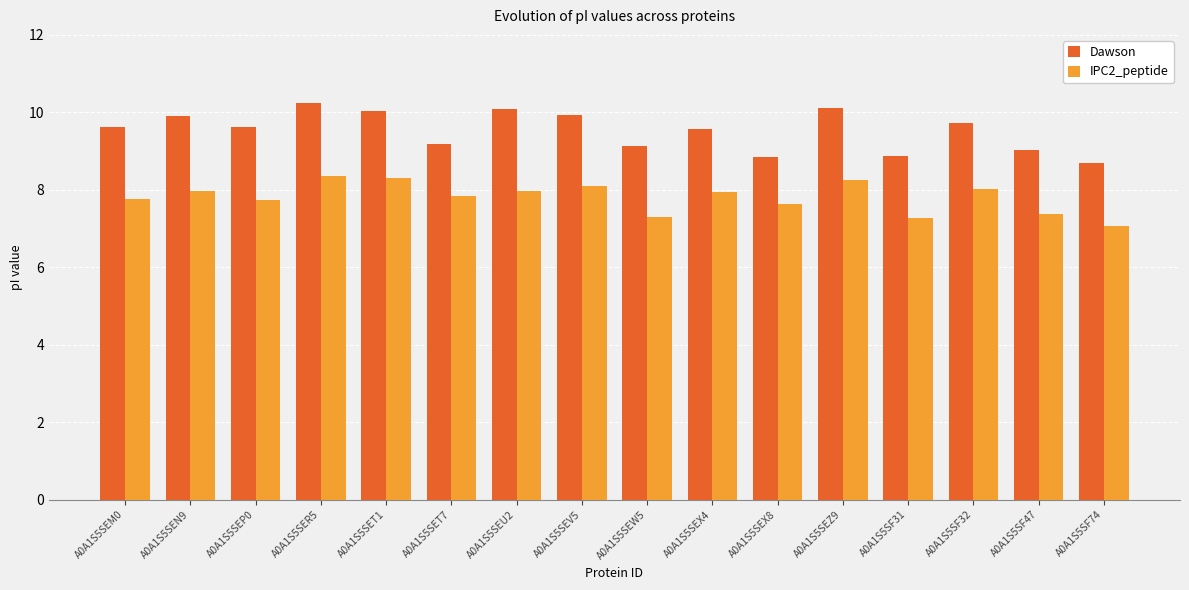

Rank the series by their maximum value, from lowest to highest.

IPC2_peptide, Dawson